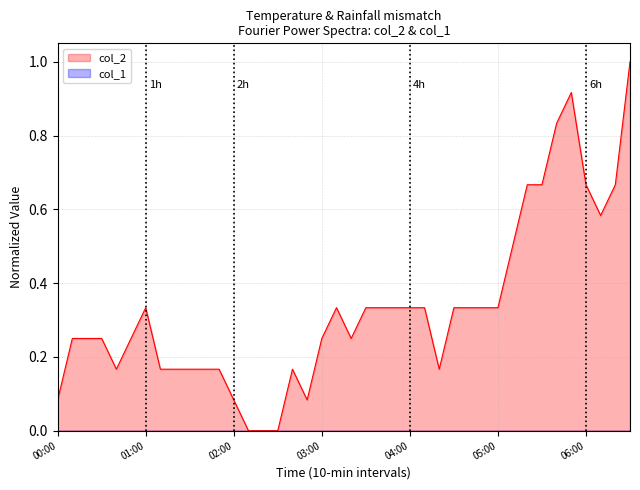

What is the maximum value shown in the chart?

1.0